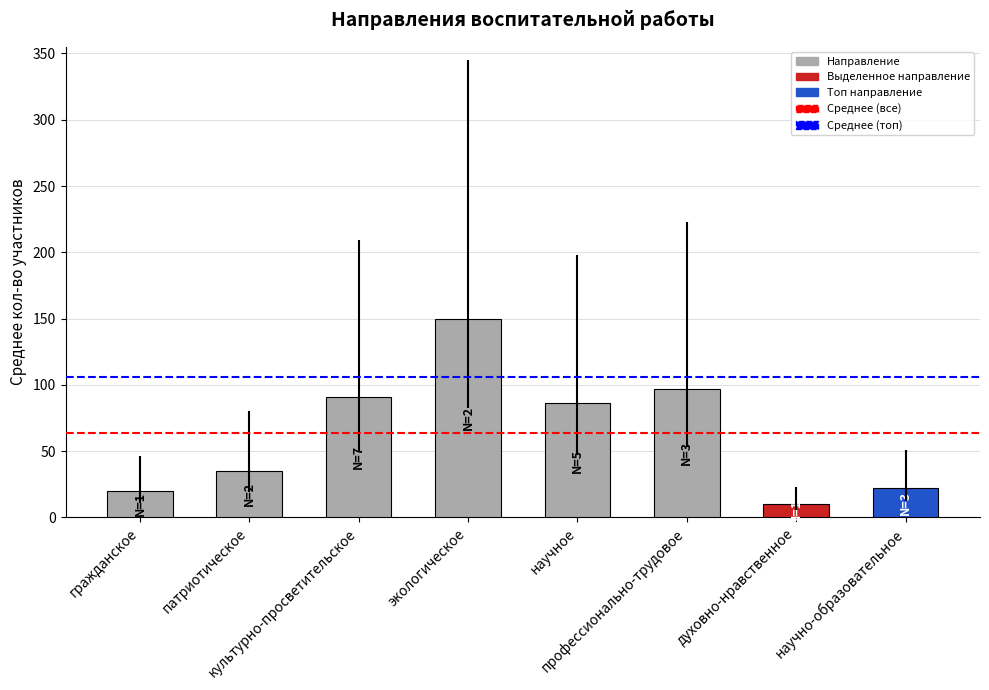

At which category does the chart reach its peak across all series?

экологическое